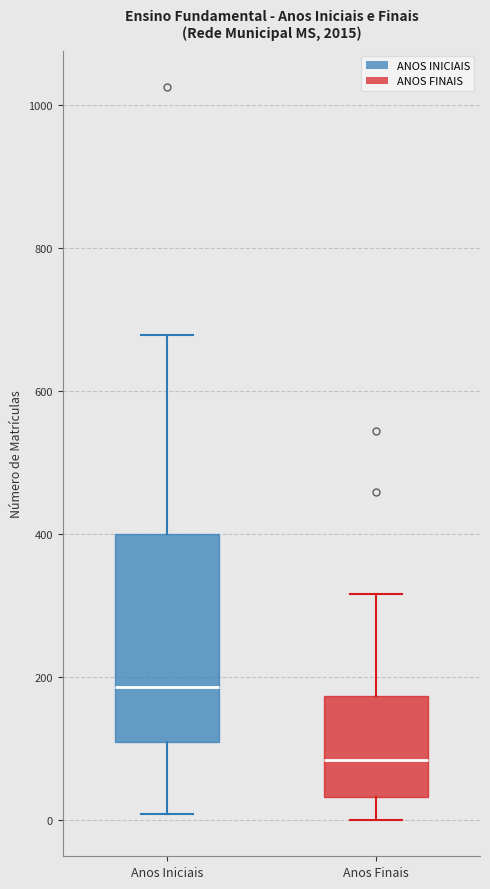

Where is the lower edge of the box for Anos Finais on the y-axis? The values are not printed on the chart, so give them approximately, as read against the axis.

40